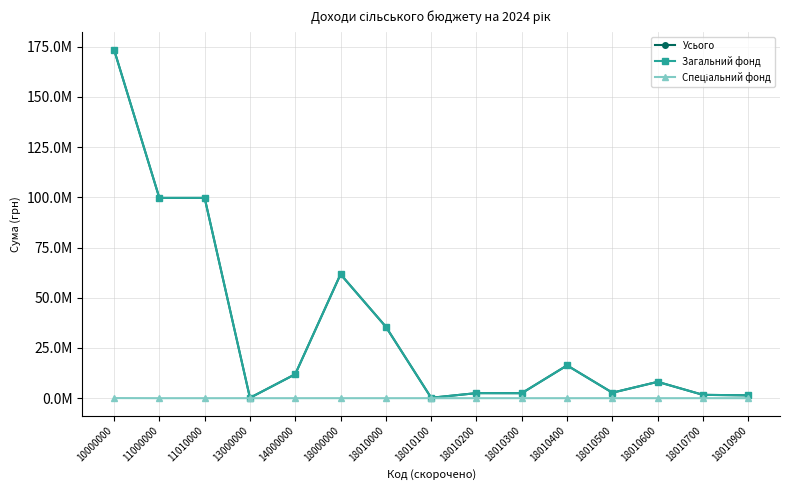

Is this an area chart (filled region under the line)?

No